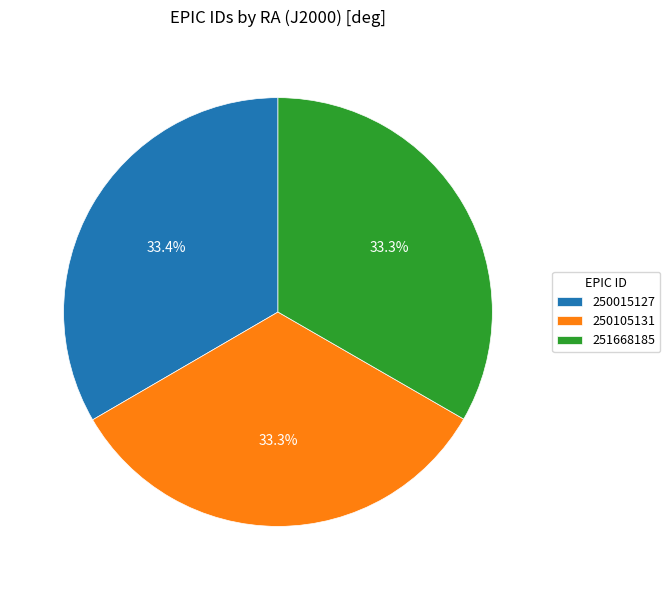

What percentage is NOT represented by 250105131?

66.7%